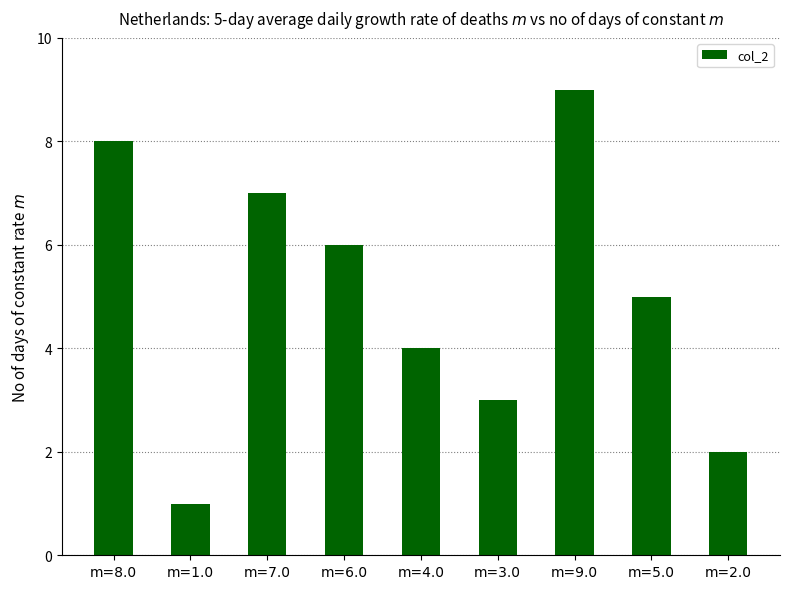

What is the value of the 7th bar from the left?

9